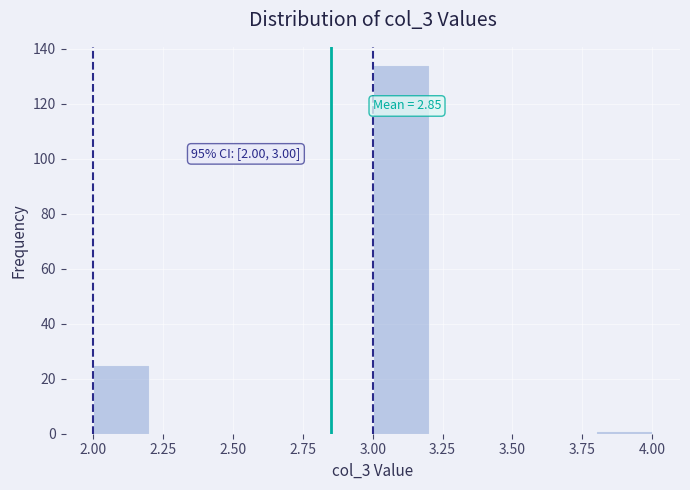

Which range on the x-axis has the tallest bar?

3.0 to 3.2